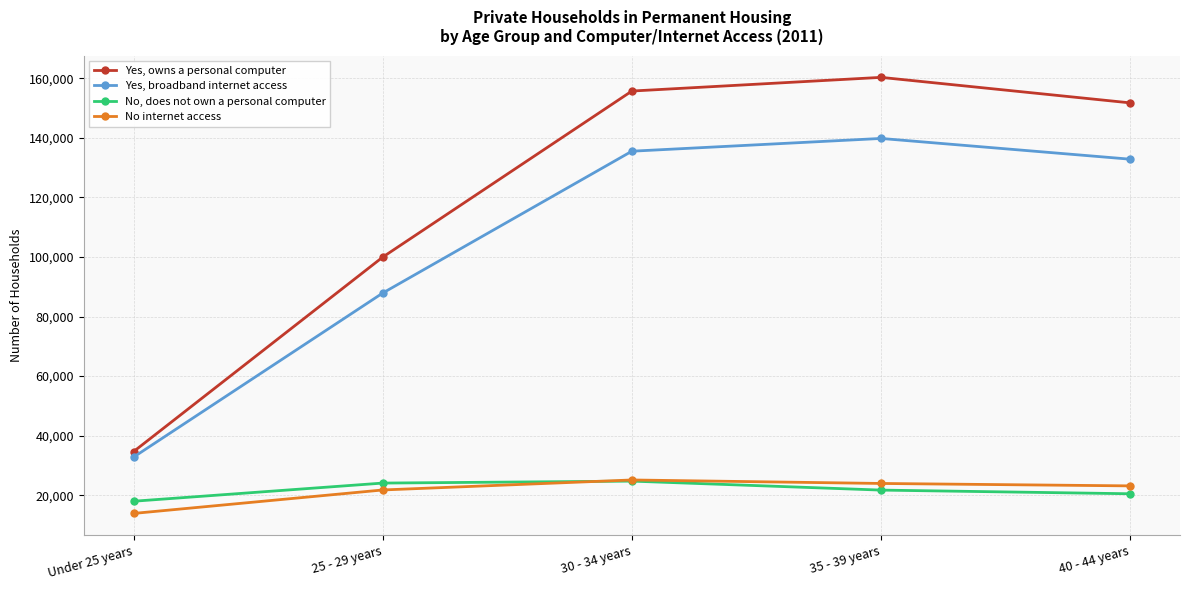

Which series has the largest range (max minus min)?

Yes, owns a personal computer